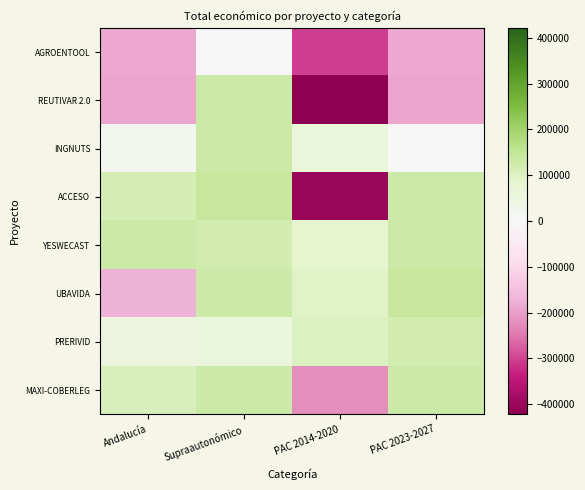

Which series has the widest spread of values?

REUTIVAR 2.0